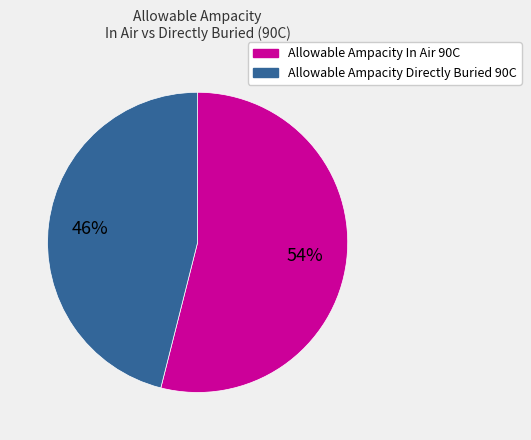

To the nearest percent, what is the difference between the largest and smallest slice percentages?

8%